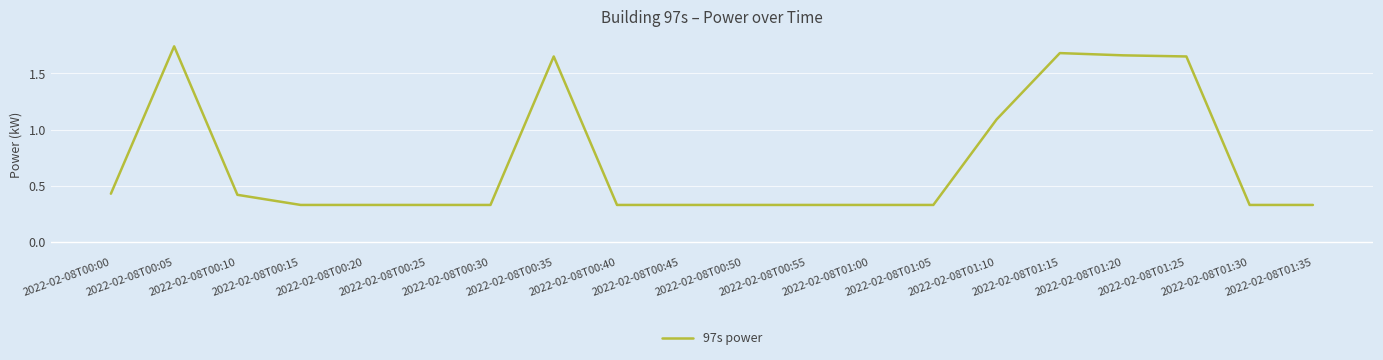

What is the change in value from 2022-02-08T00:10 to 2022-02-08T01:15?

+1.3